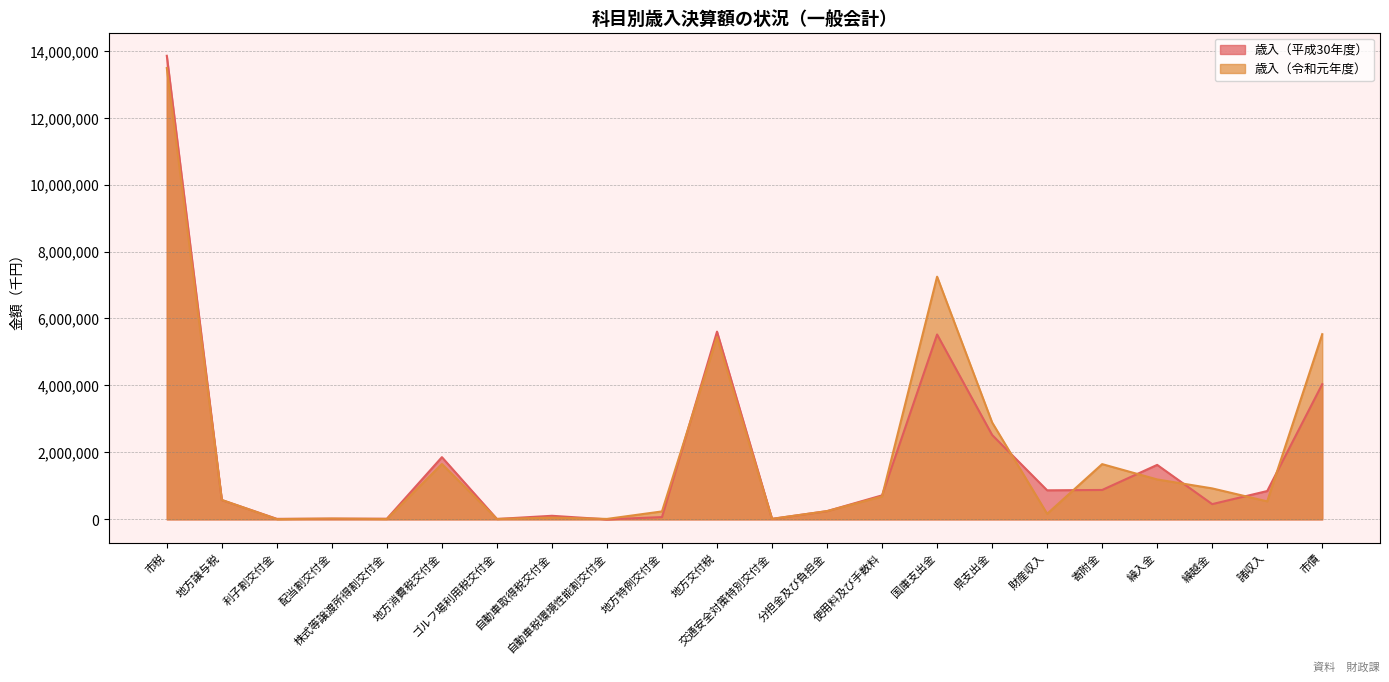

Reading right to left, transcribe all the data shown in this chart.

歳入（平成30年度）: 4037100	845510	454691	1626417	877574	866771	2521252	5521611	716800	245143	14529	5606859	67414	0	106074	10969	1857415	18038	19367	14846	576543	13845883
歳入（令和元年度）: 5531100	537222	924466	1191788	1649519	165058	2893981	7247635	685770	246338	14325	5441566	236502	12779	51957	11522	1652582	10279	23410	6985	579224	13480162